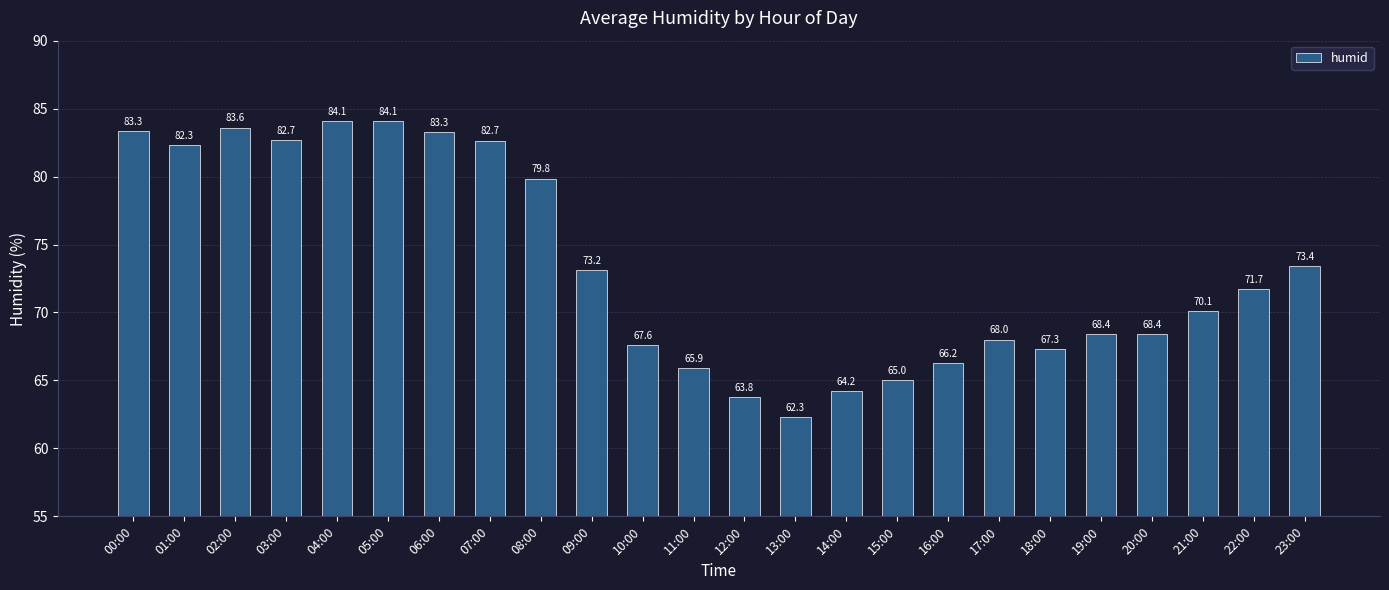

What is the value of the 15th bar from the left?

64.2